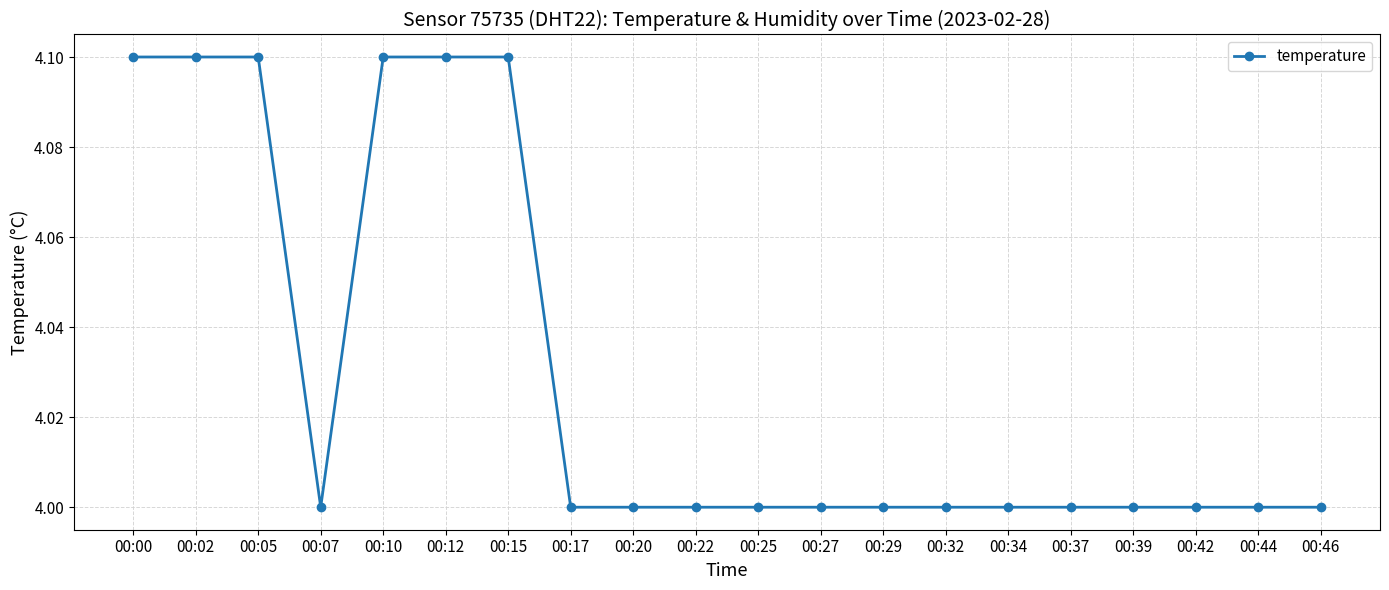

How many lines are shown in the chart?

1